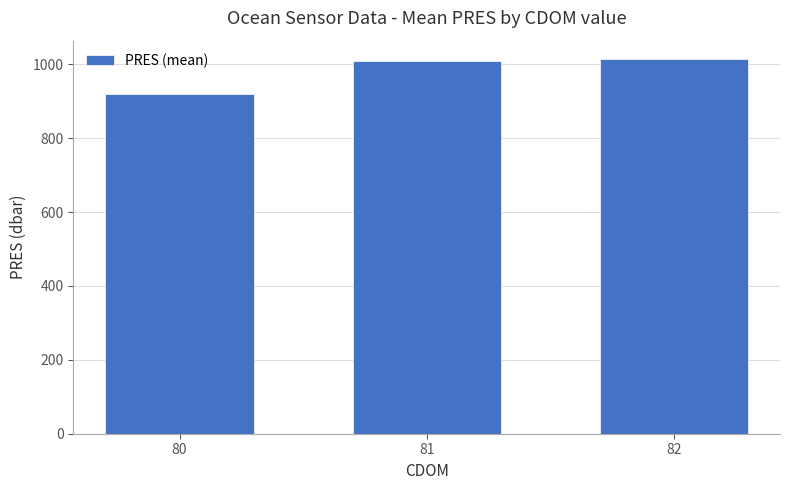

What is the average value?

980.5